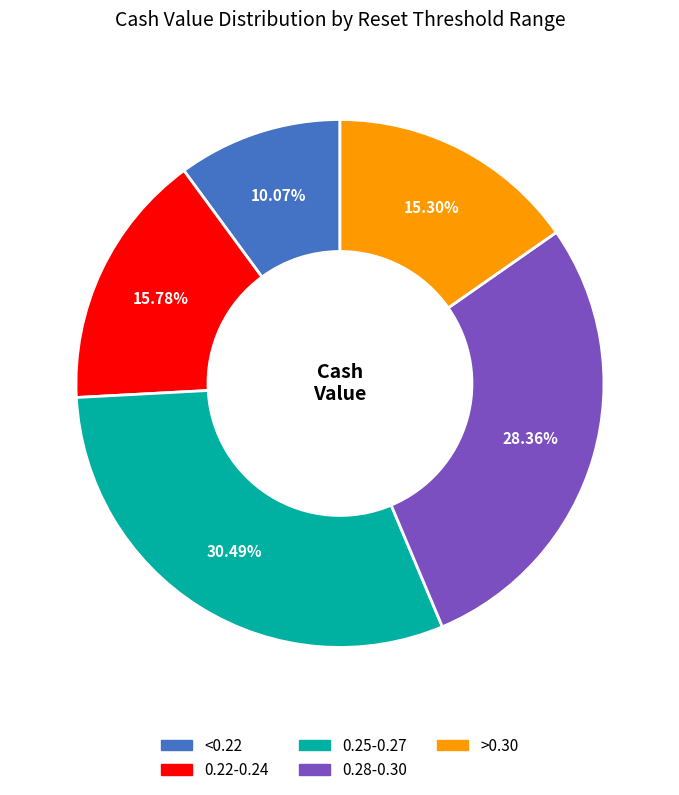

Does any single category account for the majority?

No